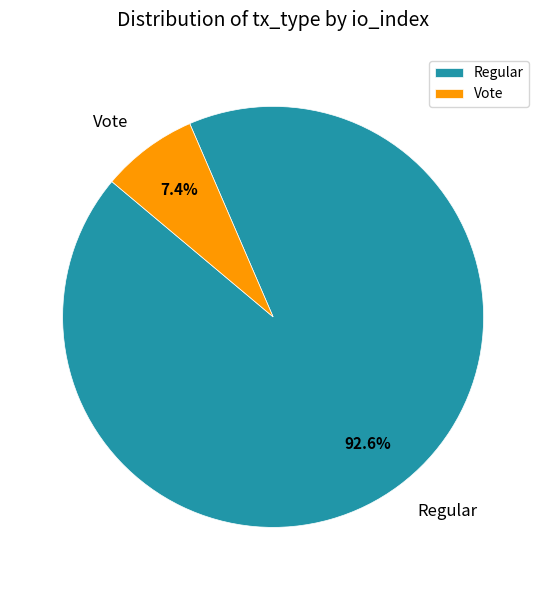

How many segments does this pie chart have?

2